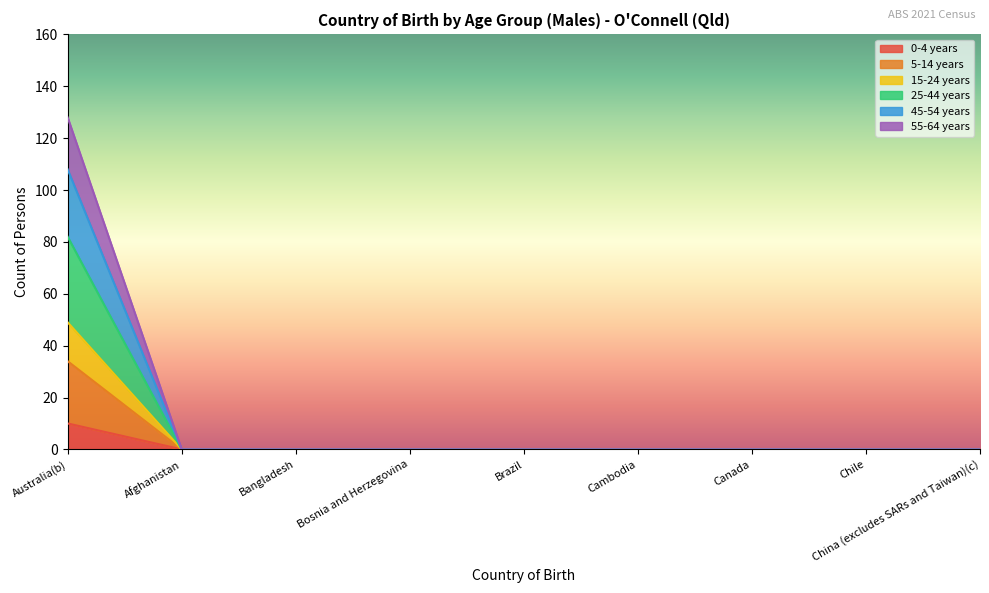

The value of 15-24 years at China (excludes SARs and Taiwan)(c) is -61. True or false?

False